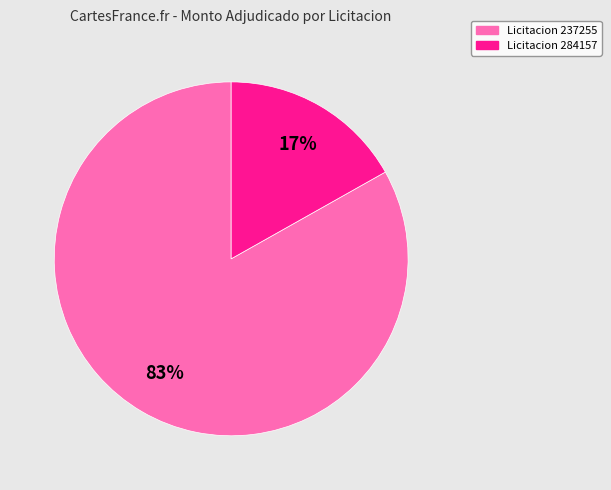

To the nearest percent, what is the average slice percentage?

50%